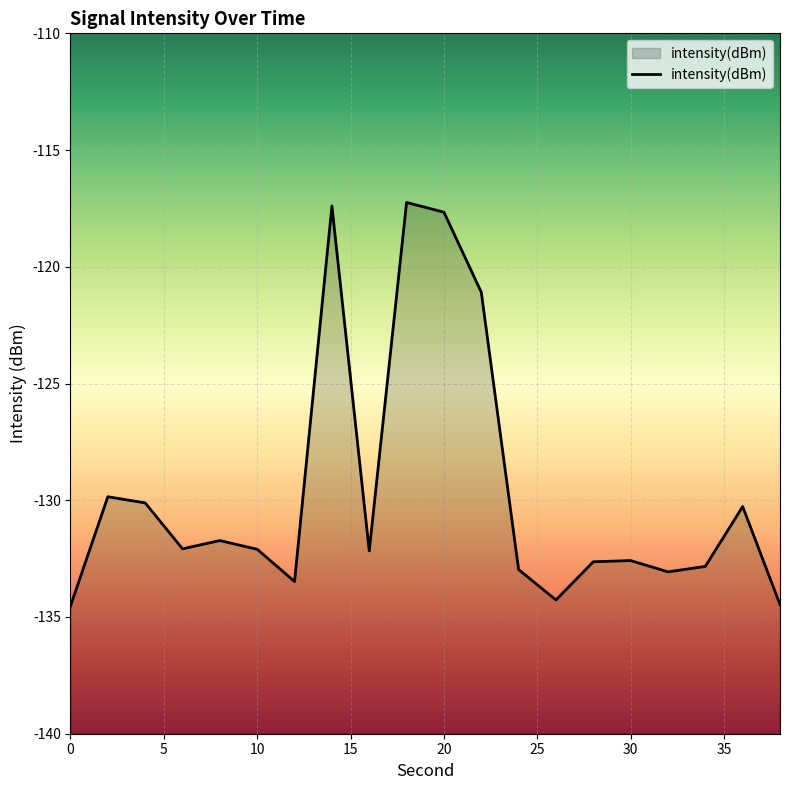

How many categories are shown in the chart?

20